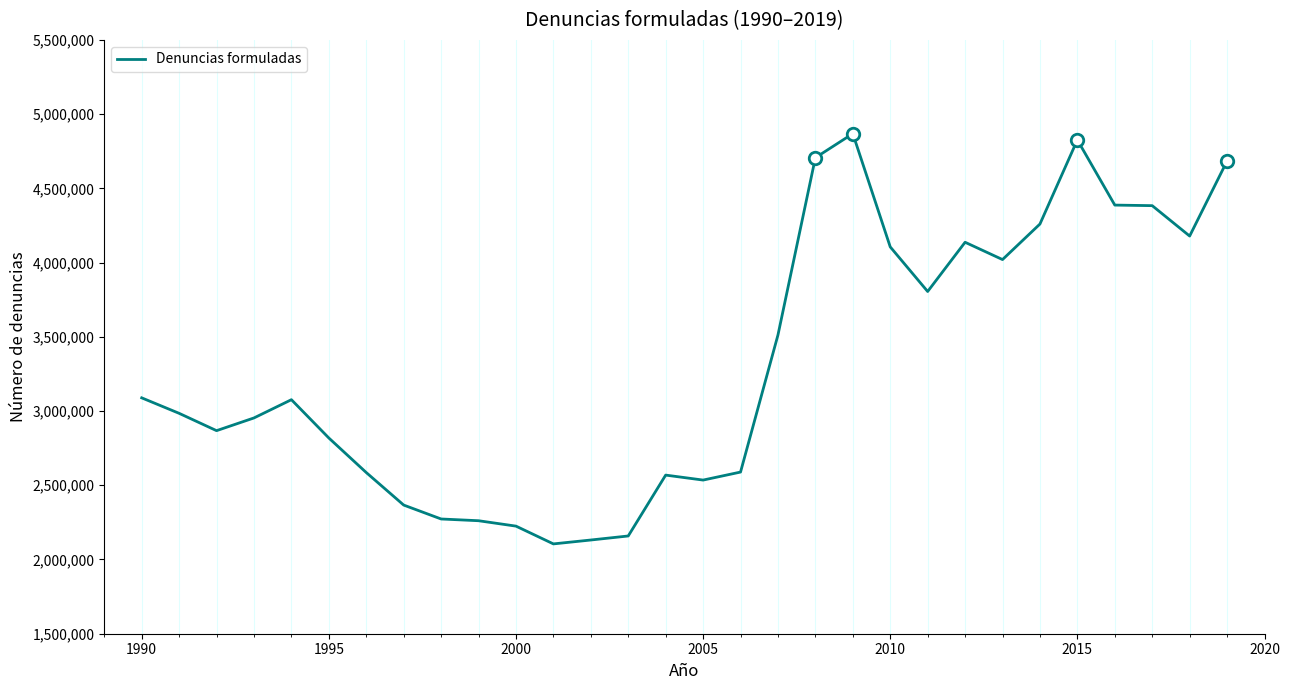

What is the greatest value displayed?

4868607